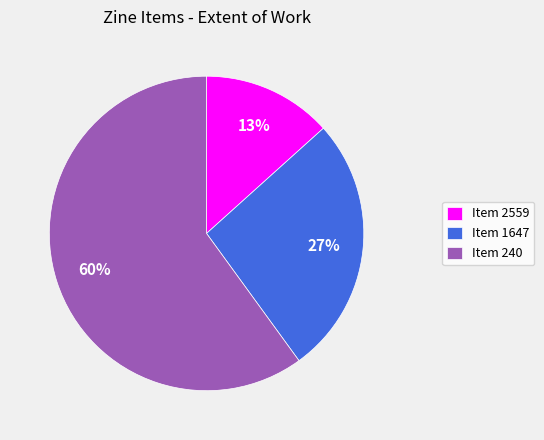

Combined, do Item 2559 and Item 240 account for over 50%?

Yes